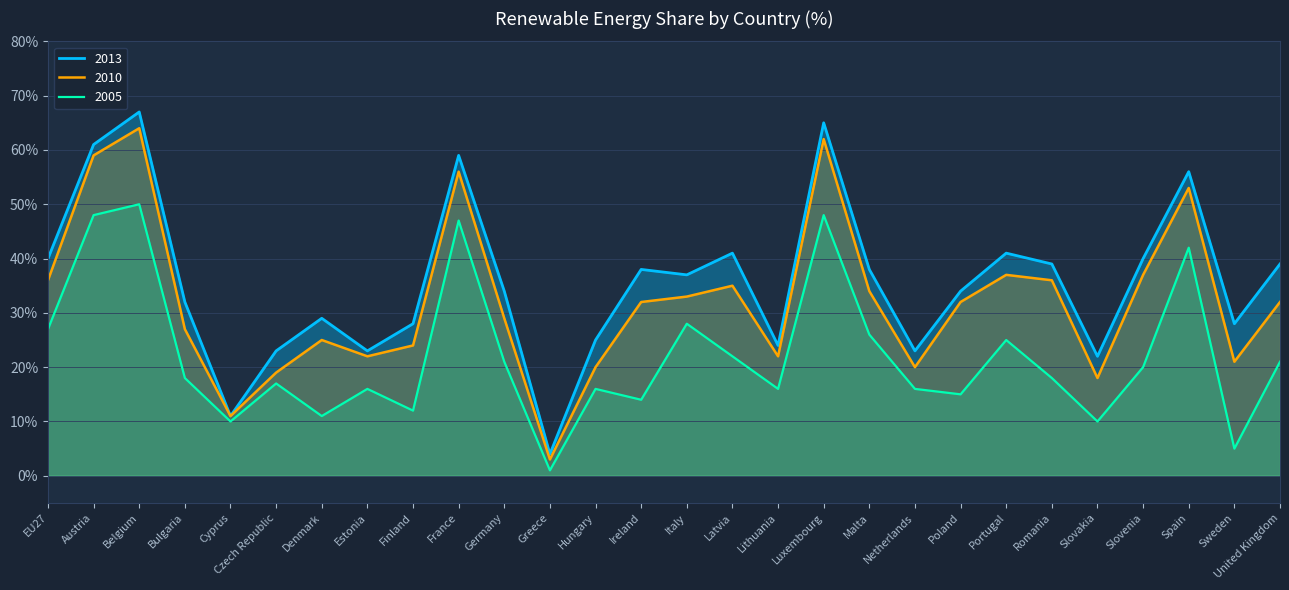

What is the spread (max minus min) of values at Hungary?

9